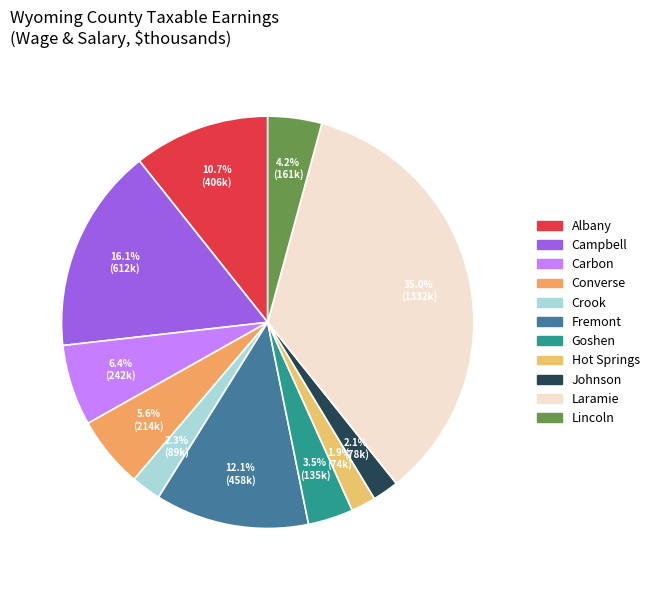

How many segments does this pie chart have?

11